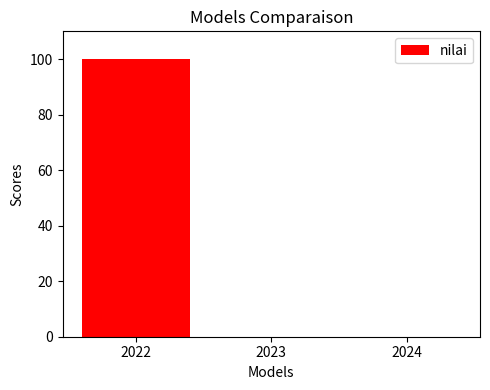

What is the sum of the values at 2024 and 2022?

100